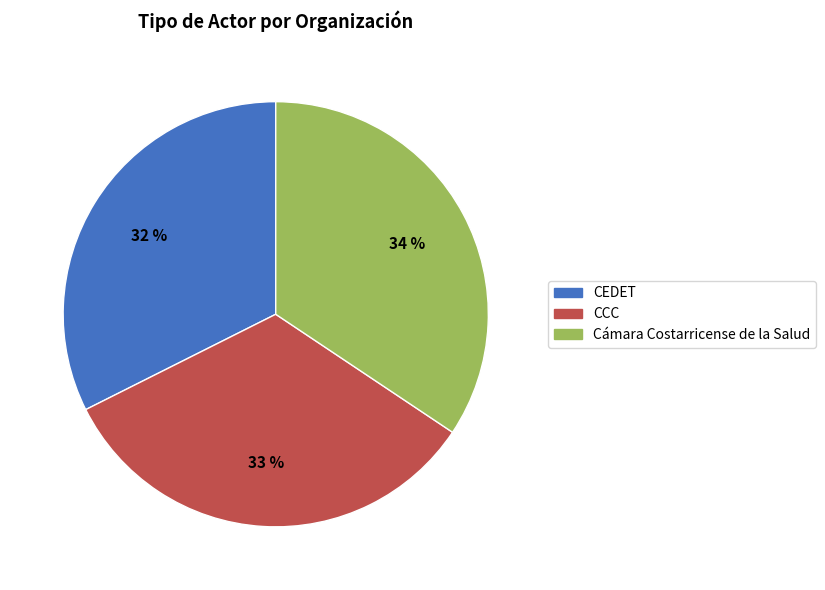

Rank the categories by value from lowest to highest.

CEDET, CCC, Cámara Costarricense de la Salud